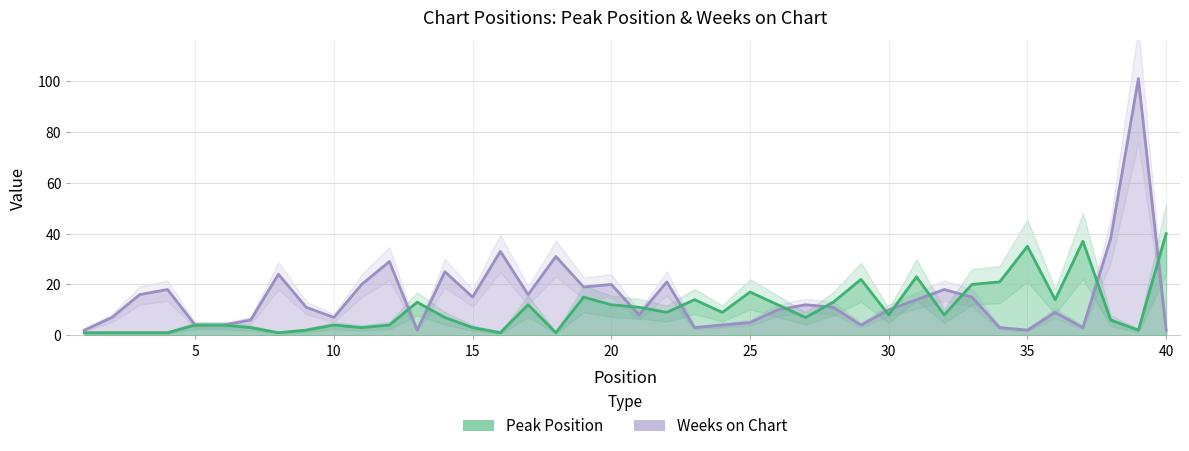

At which category does Peak Position reach its first local valley?

8